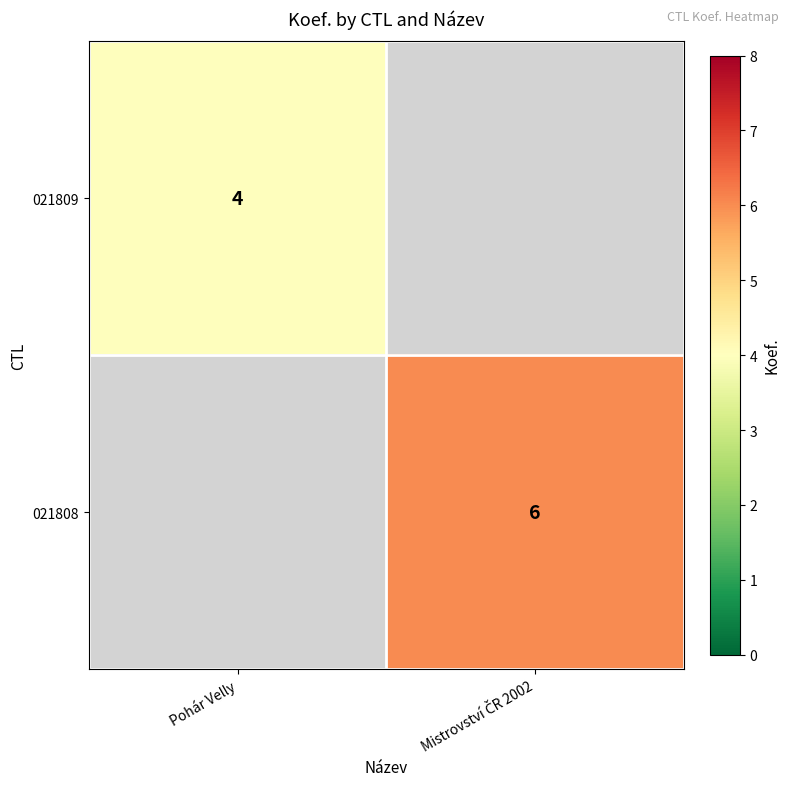

True or false: 021809 has a value of 4 at Pohár Velly.

True